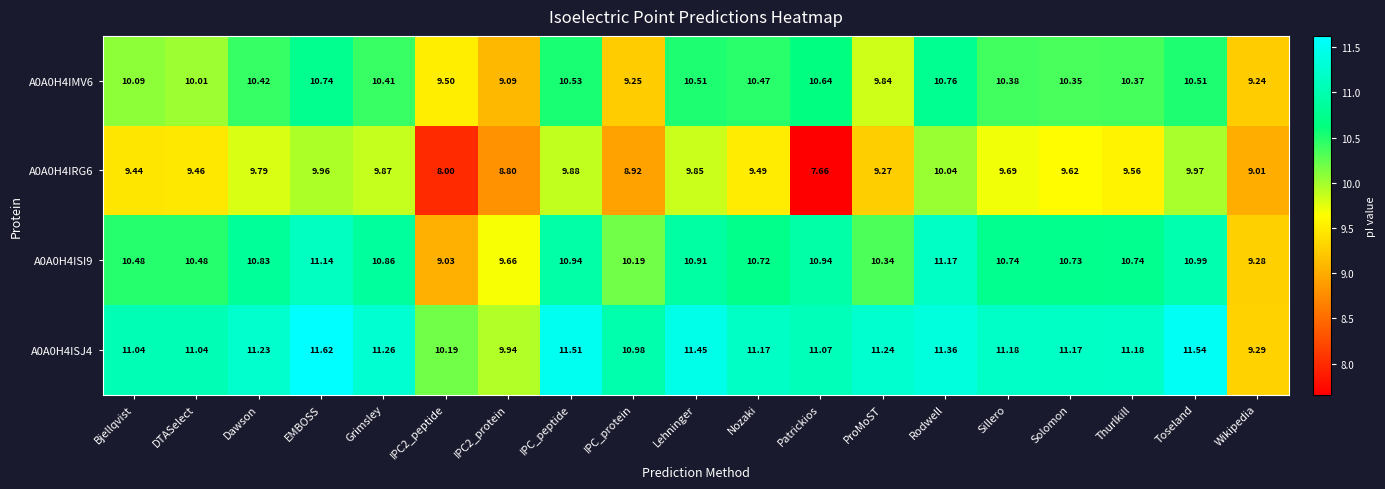

At which category is the sum across all series the highest?

EMBOSS